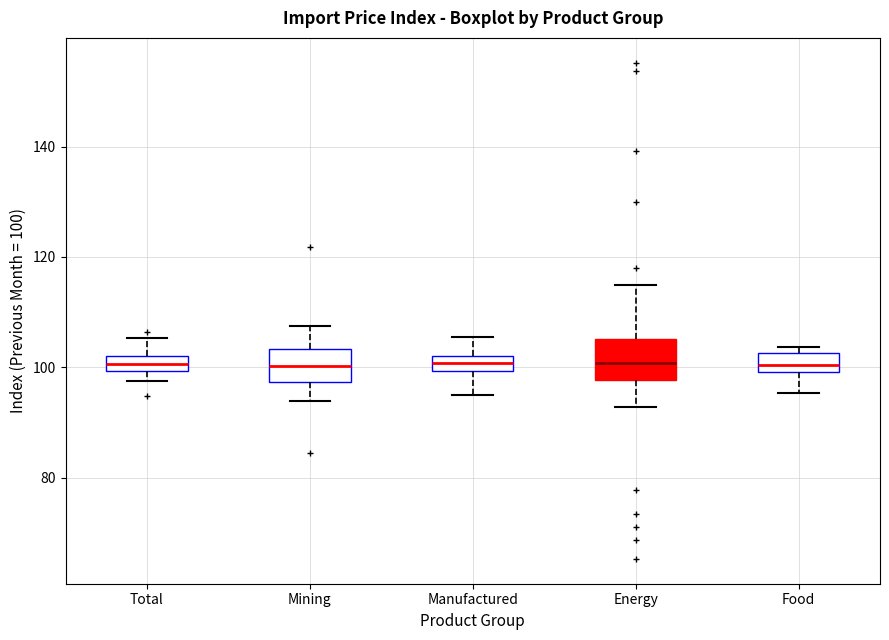

Where does the lower whisker of the box for Mining end on the y-axis? The values are not printed on the chart, so give them approximately, as read against the axis.

94